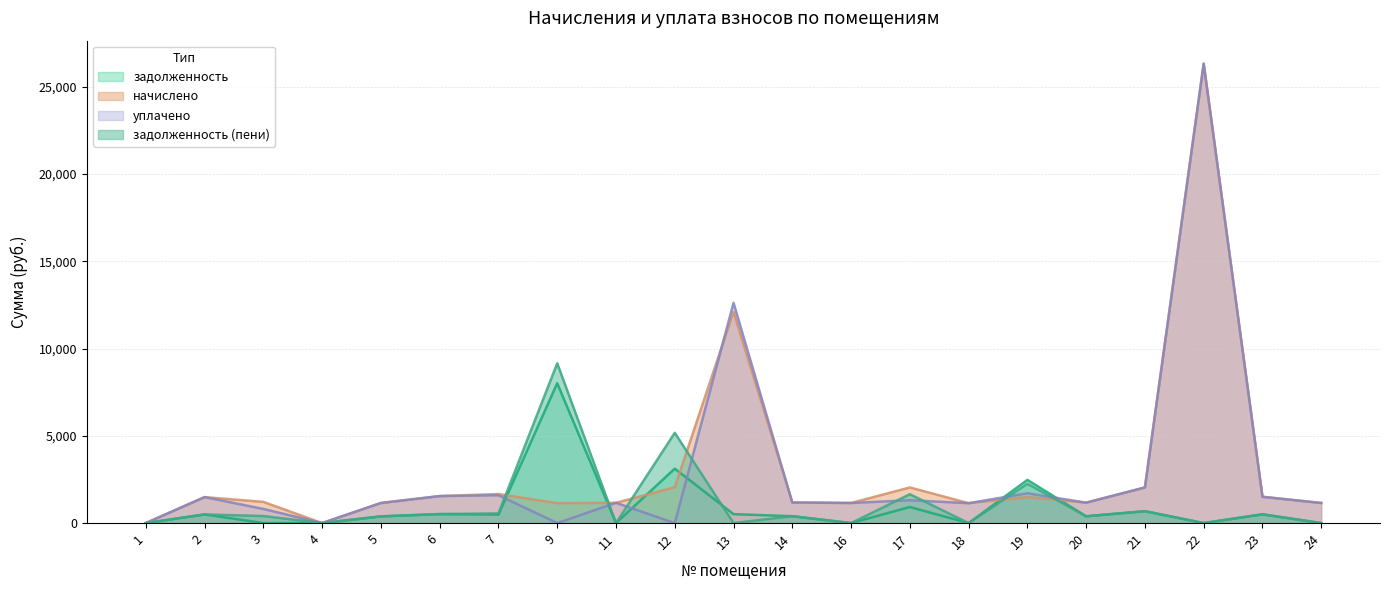

At which category does the chart reach its minimum across all series?

1